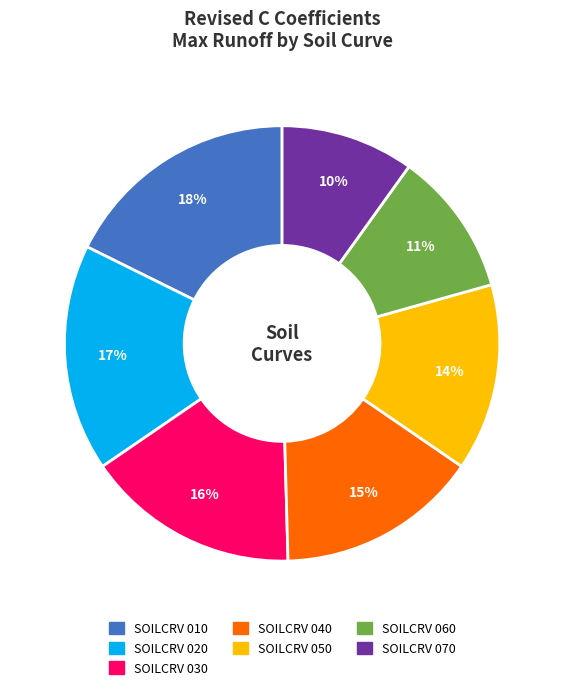

Is SOILCRV 020 the majority of the pie?

No